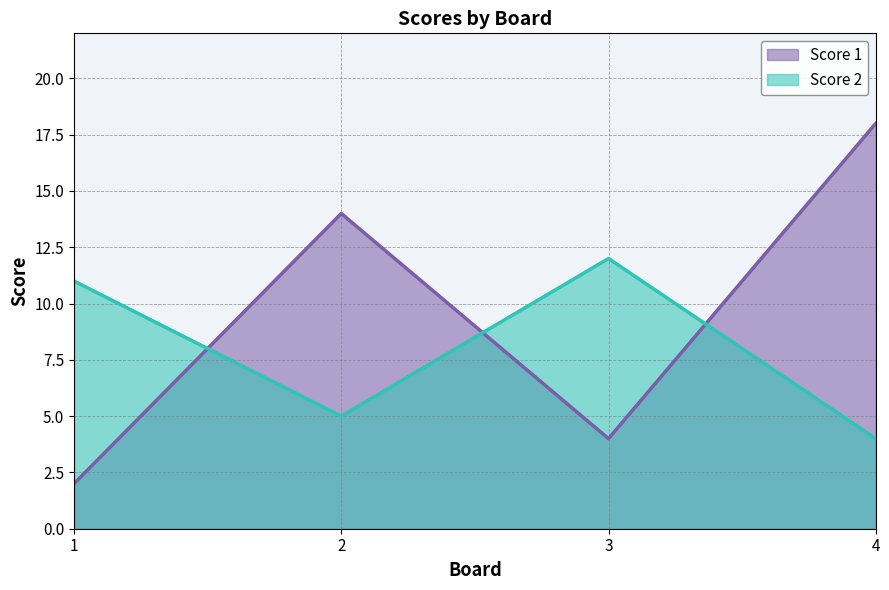

How many values in the Score 2 series exceed 11?

1